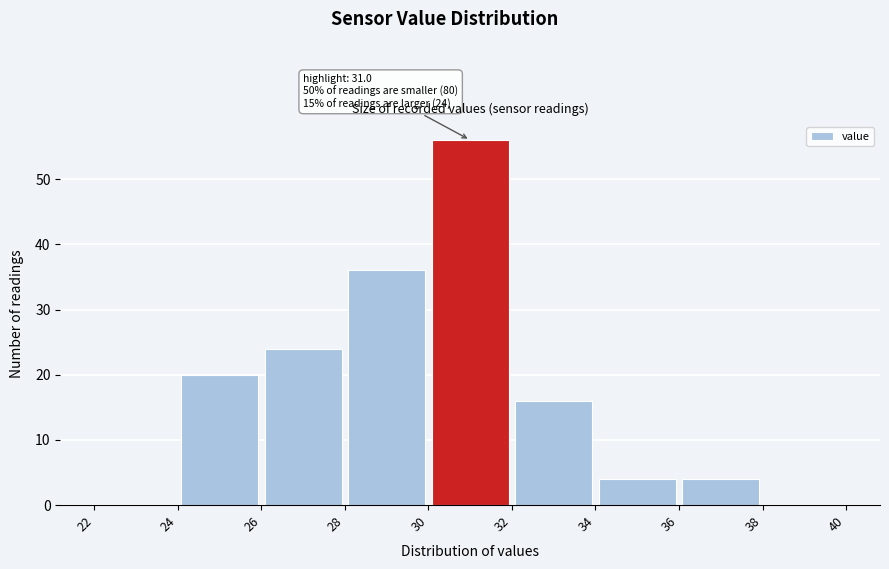

Which range on the x-axis has the tallest bar?

30 to 32